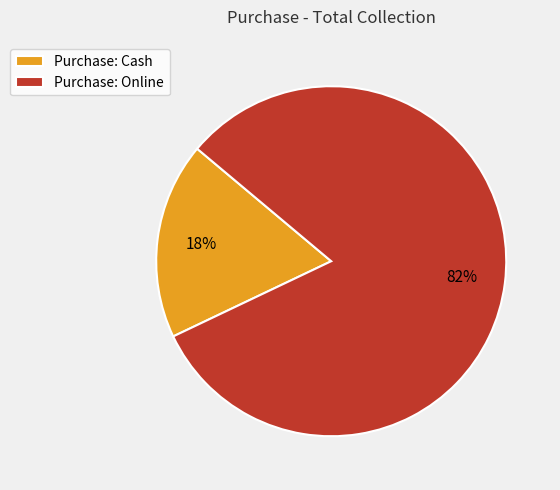

To the nearest percent, what percentage of the pie is Purchase: Online?

82%